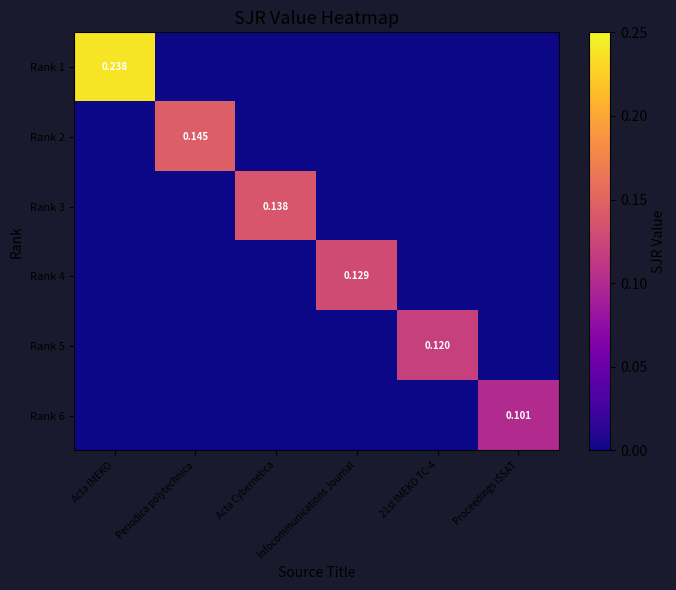

Which series has the widest spread of values?

Rank 1